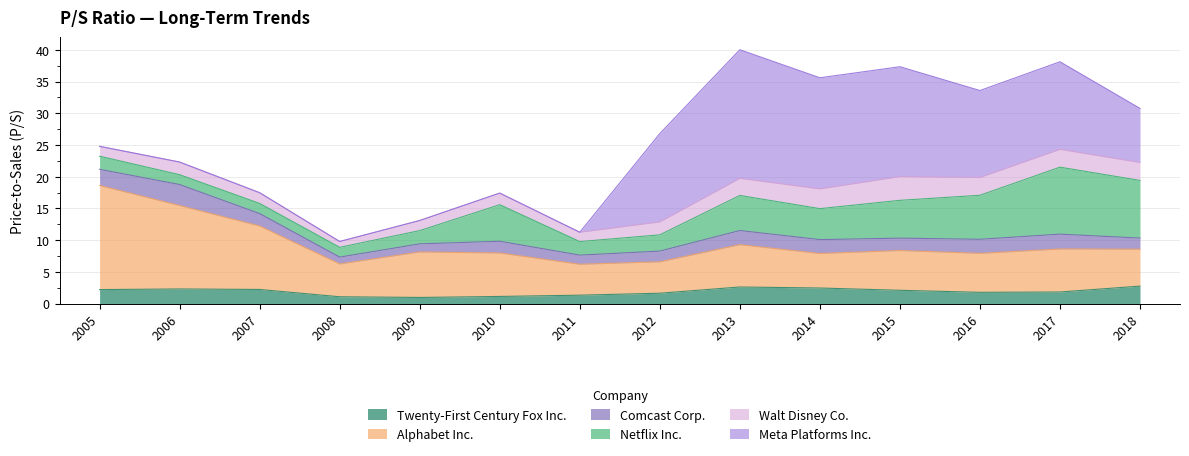

How many values in the Netflix Inc. series exceed 4?

7